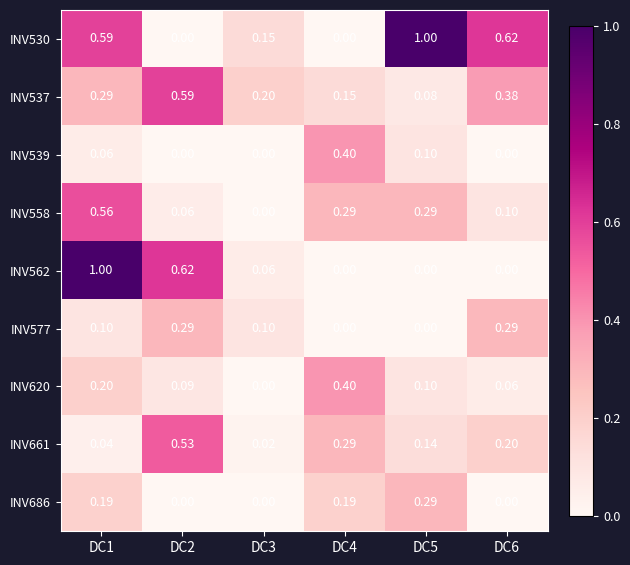

Is the value of INV558 at DC5 greater than the value of INV620 at DC4?

No